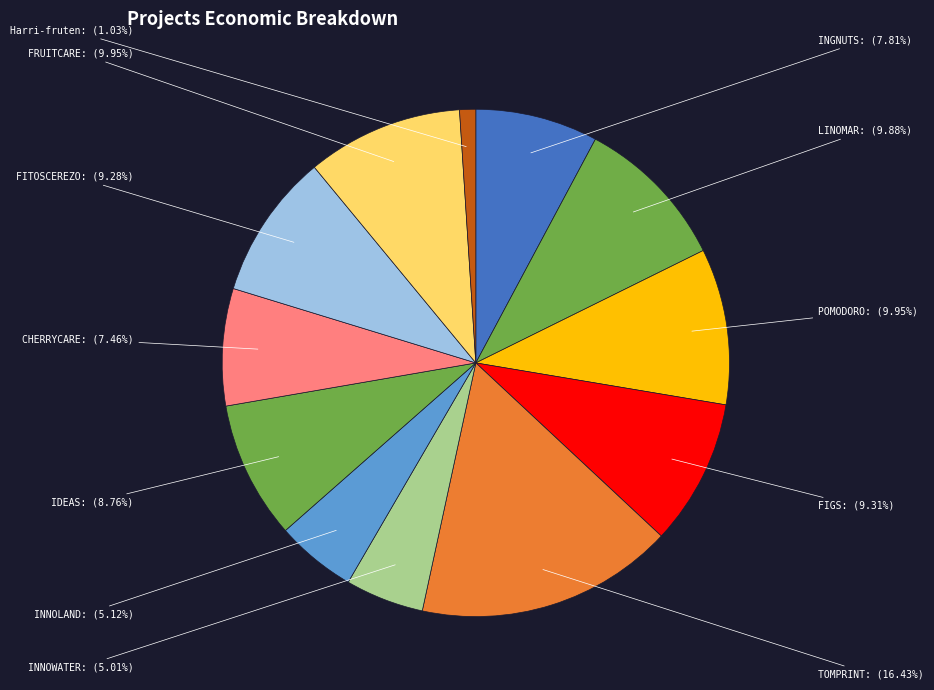

What is the ratio of the value at POMODORO to the value at FRUITCARE?

1.0